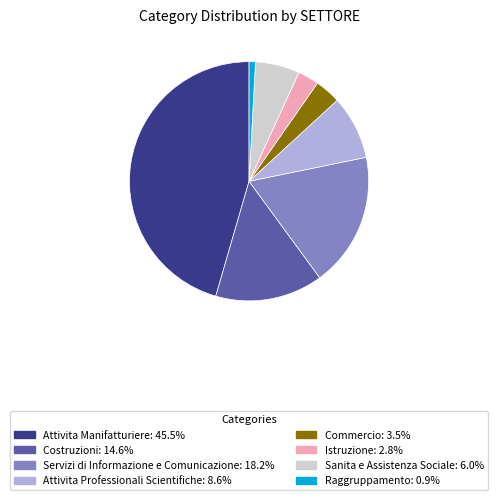

Does Commercio: 3.5% account for over 50% of the chart?

No